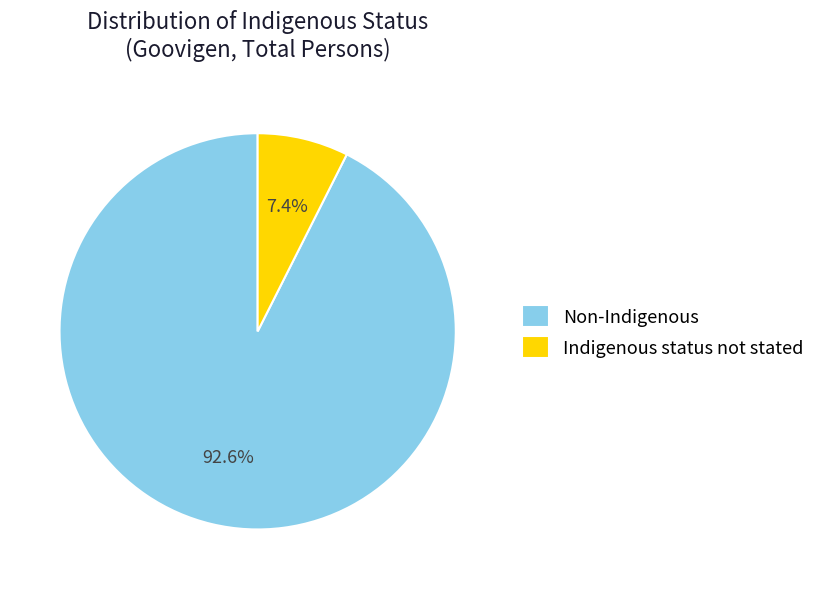

To the nearest percent, what portion does Indigenous status not stated represent?

7%